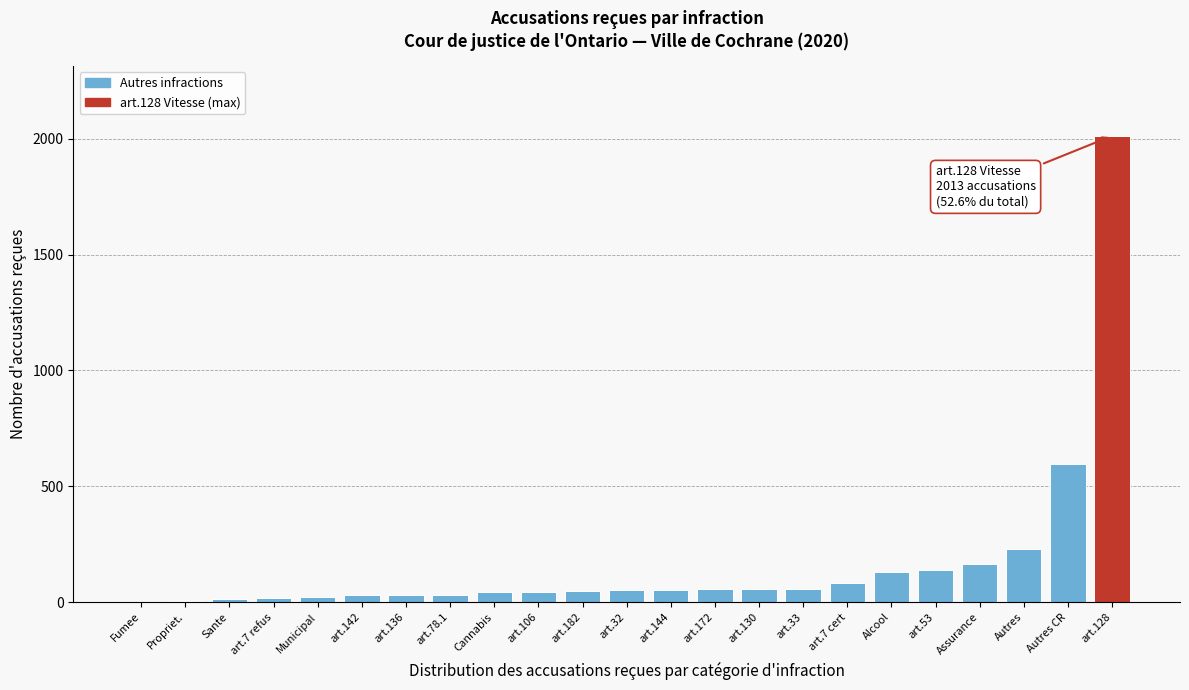

Between art.7 refus and Autres, which is larger?

Autres